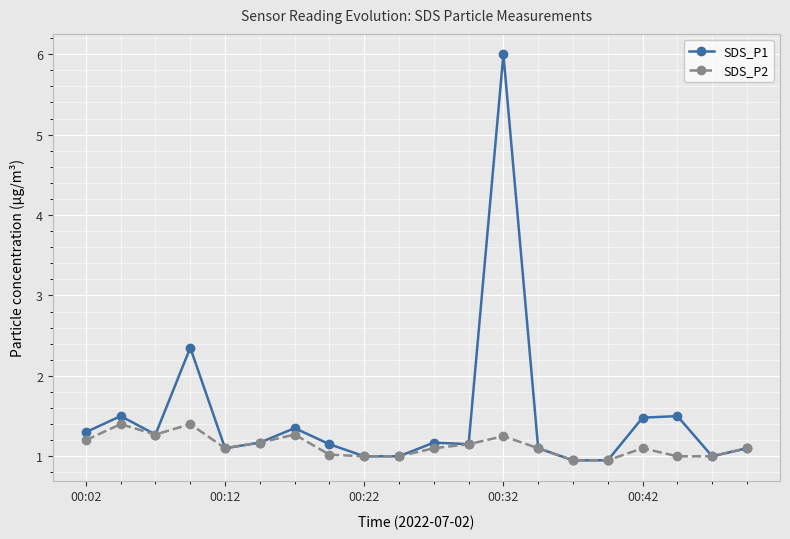

List the series in order of their overall mean, highest first.

SDS_P1, SDS_P2